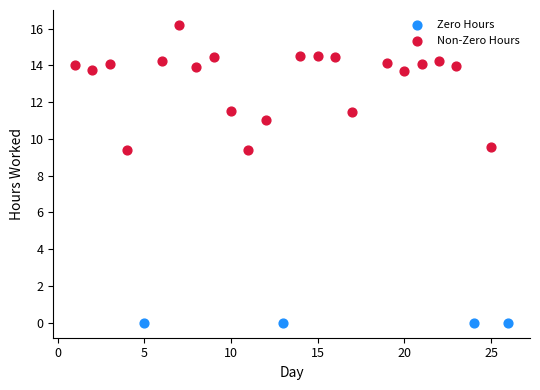

Which series contains the lowest Y value?

Zero Hours